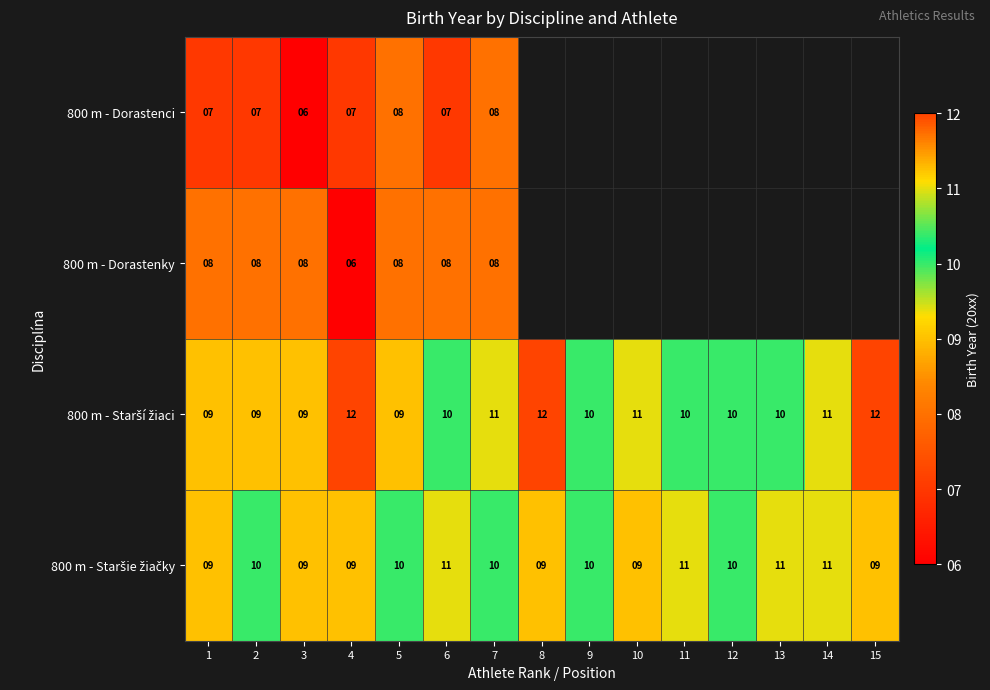

True or false: 800 m - Dorastenci has a value of 8 at 5.

True